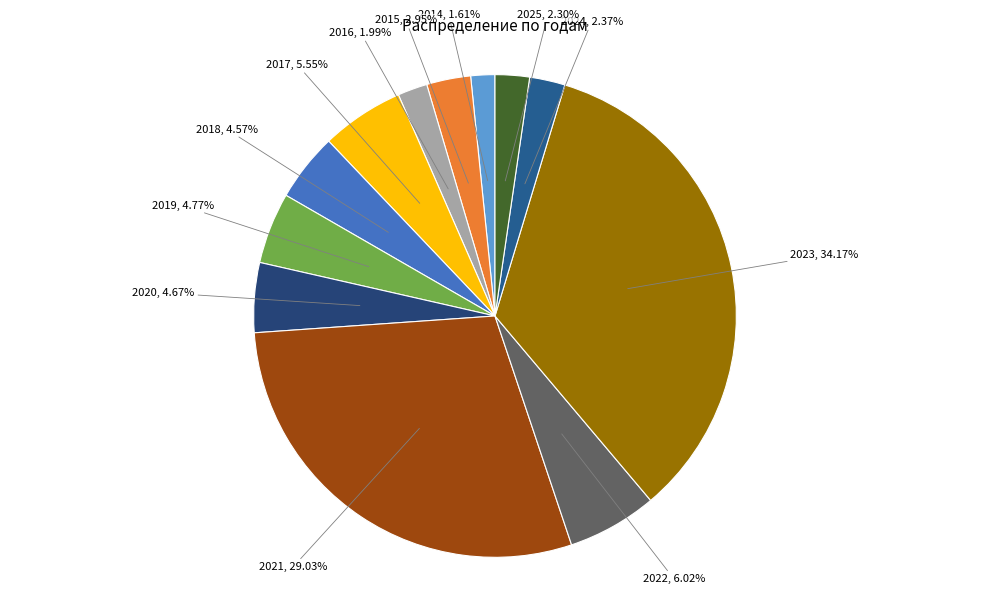

What is the ratio of the value at 2018 to the value at 2017?

0.8